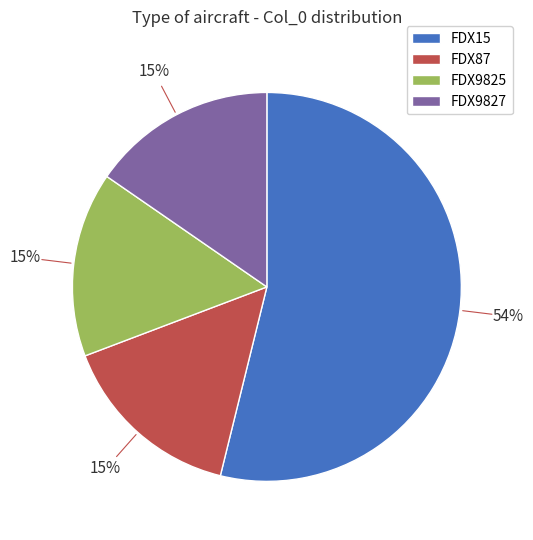

Does FDX9827 represent more than half of the total?

No